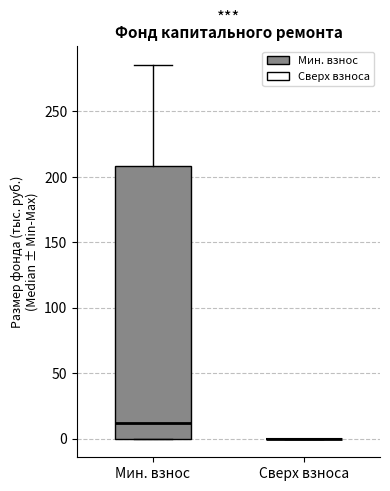

Reading left to right, transcribe this box plot: for each box, give where its median line is, the range the box spans, and where its two whiskers end, as read against the y-axis. The values are not printed on the chart, so give them approximately, as read against the axis.

Мин. взнос: median 10, box 0 to 210, whiskers 0 to 285
Сверх взноса: box collapsed to a line at 0, whiskers 0 to 0